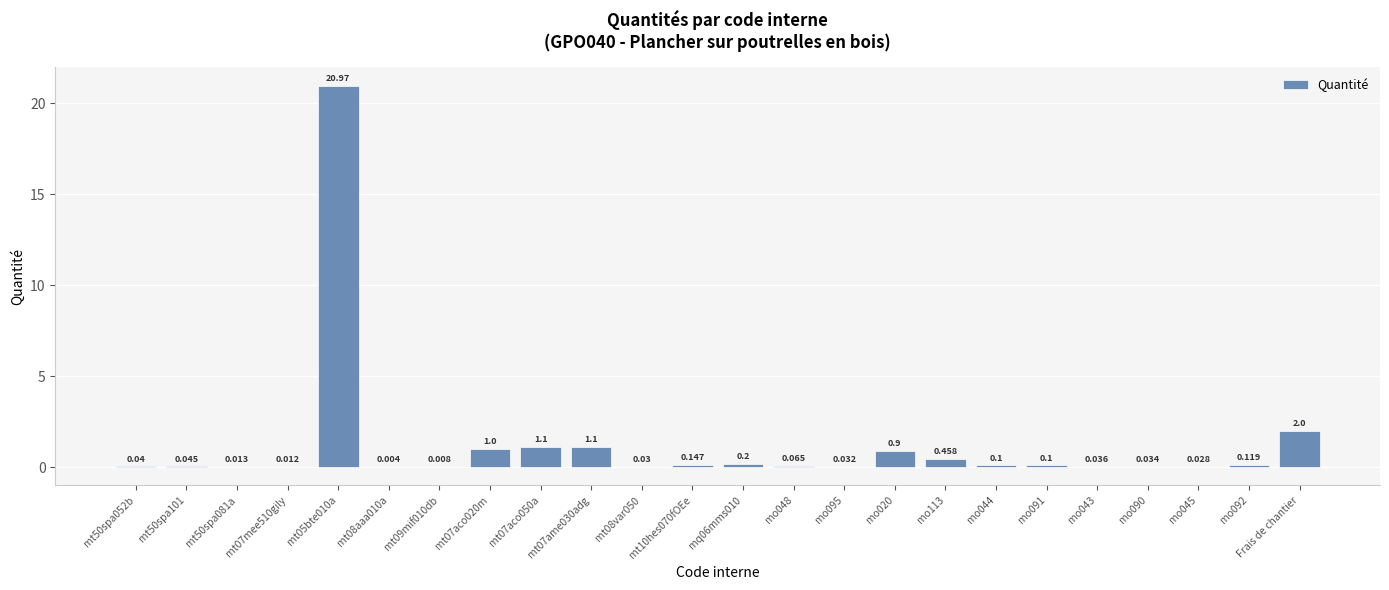

What is the average value?

1.2